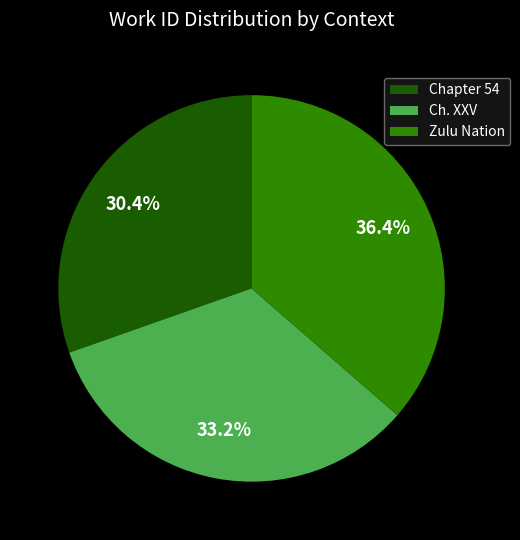

To the nearest percent, what portion does Chapter 54 represent?

30%